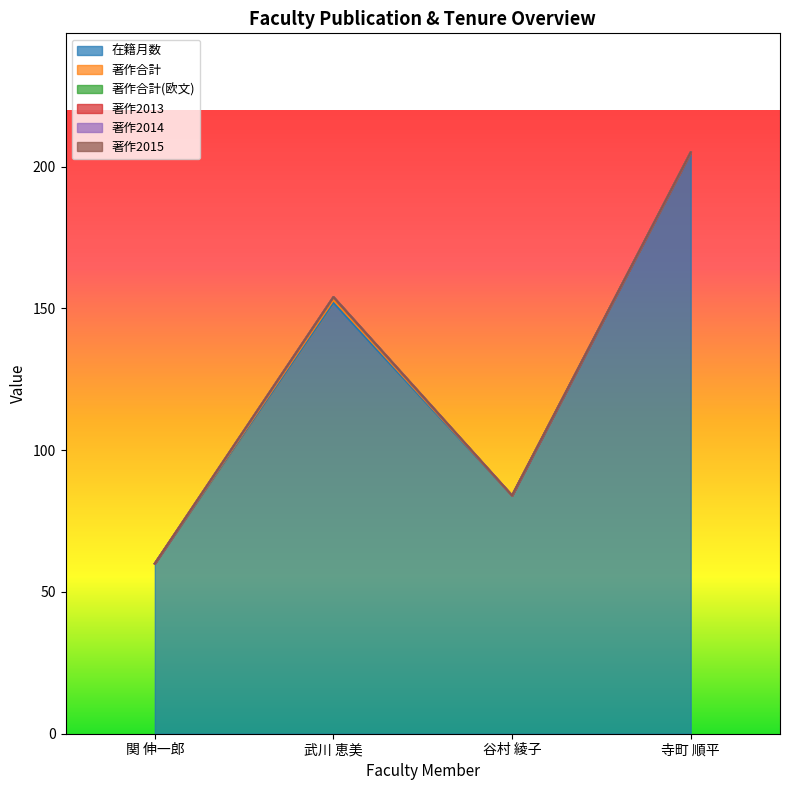

The 著作2013 series shows 0 at 寺町 順平. True or false?

True